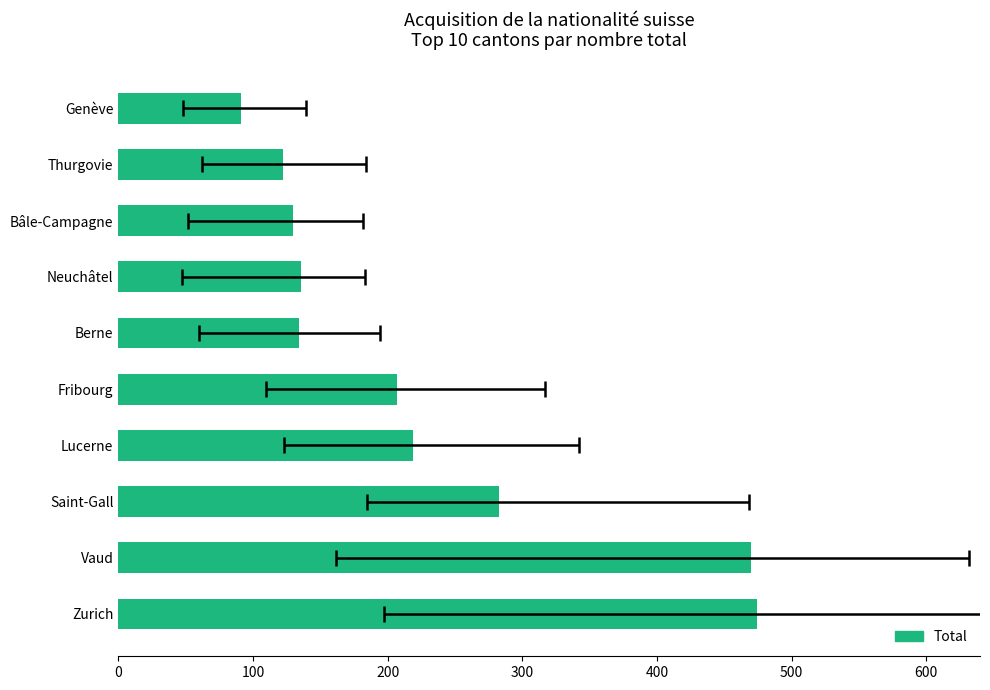

The value at Berne is 134. True or false?

True